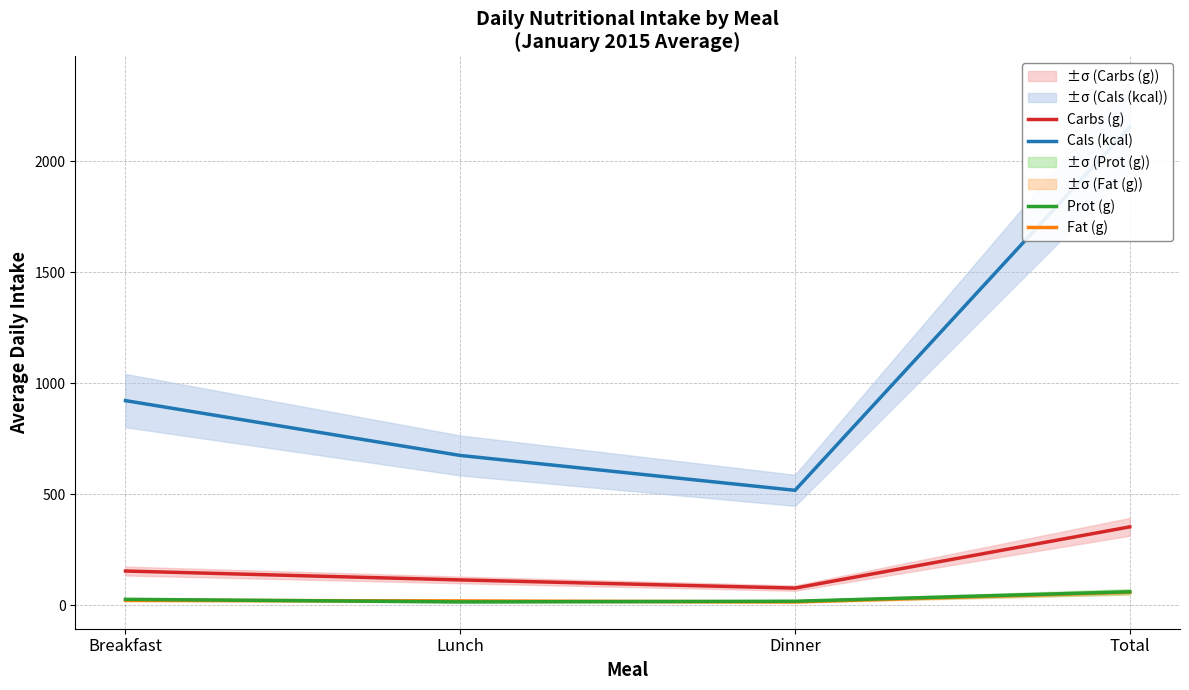

At which label does Carbs (g) first exceed 154?

Breakfast